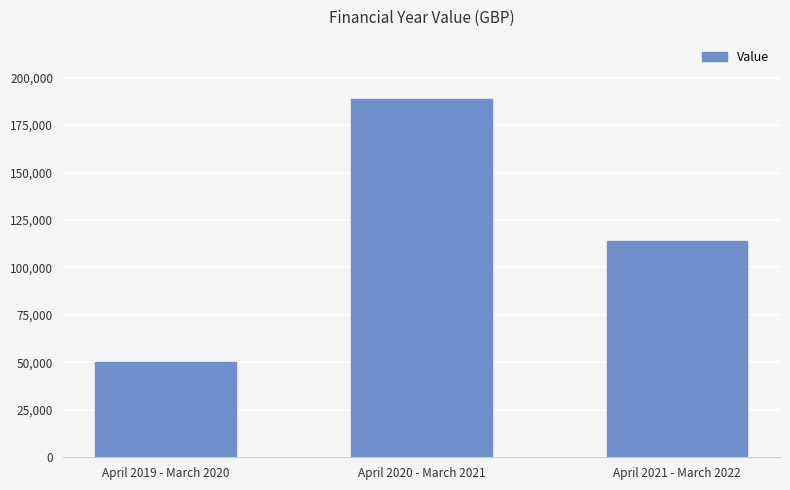

What is the change in value from April 2020 - March 2021 to April 2021 - March 2022?

-74615.7